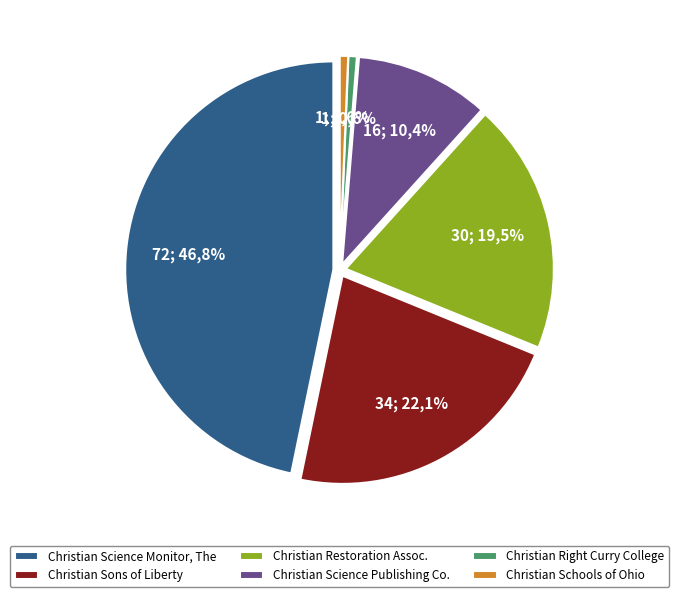

Rank the categories by value from highest to lowest.

Christian Science Monitor, The, Christian Sons of Liberty, Christian Restoration Association, The, Christian Science Publishing Company, Christian Right Curry College, The, Christian Schools of Ohio